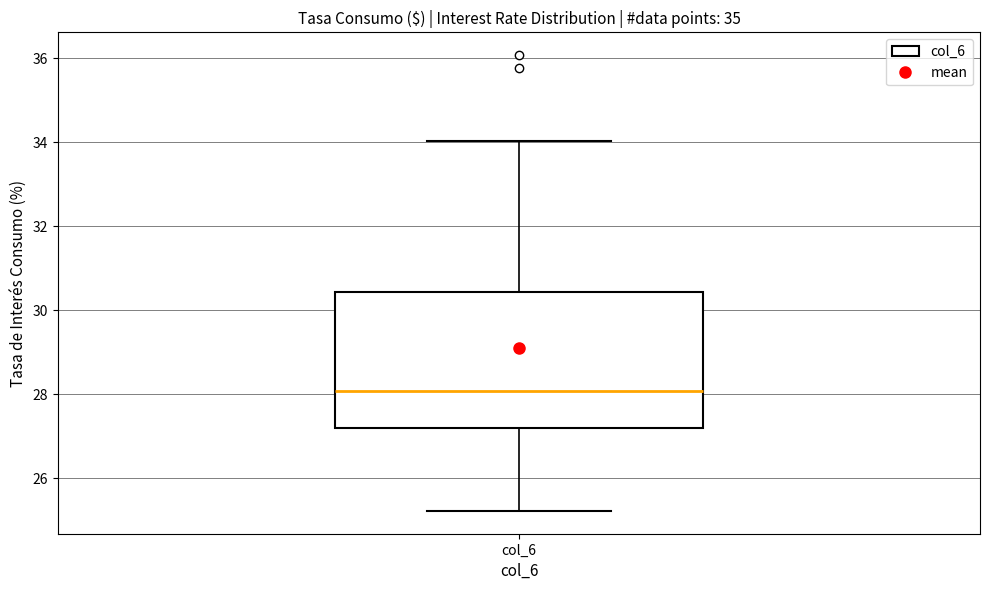

Read this box plot against the y-axis: the position of the median line, the range covered by the box, and the ends of both whiskers. The values are not printed on the chart, so give them approximately, as read against the axis.

median 28.0, box 27.2 to 30.4, whiskers 25.2 to 34.0